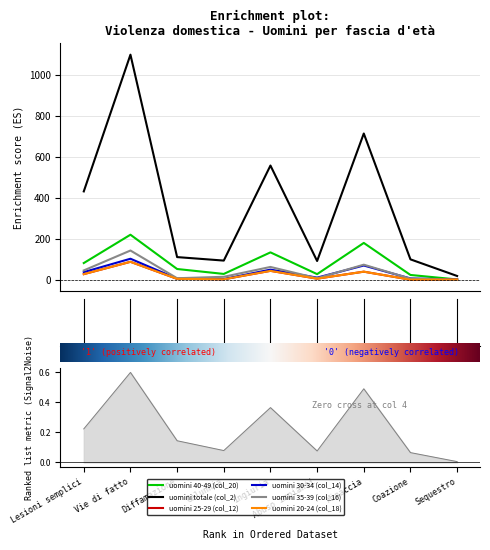

Does the chart display data point markers on the line(s)?

No